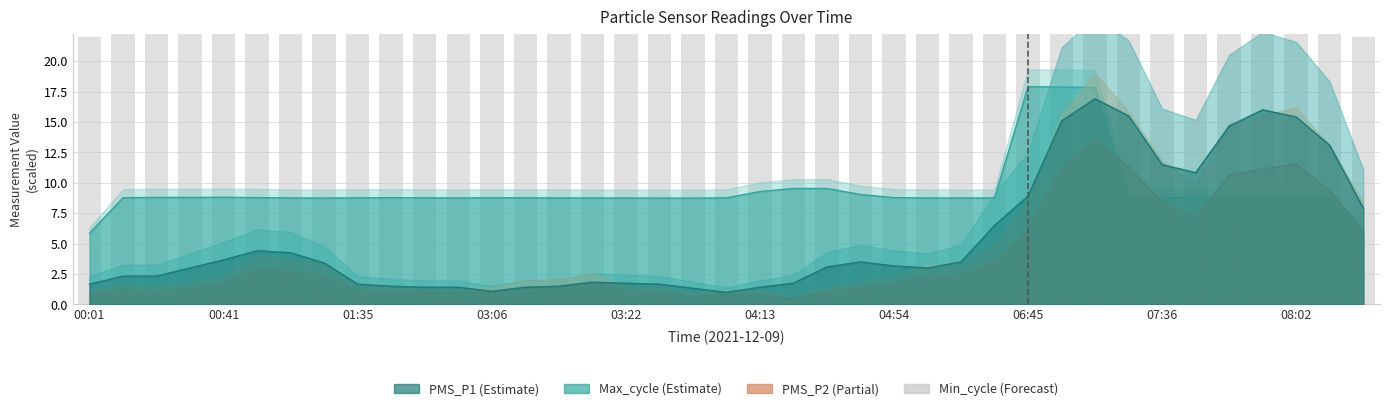

What is the value of the 19th bar from the left?

33